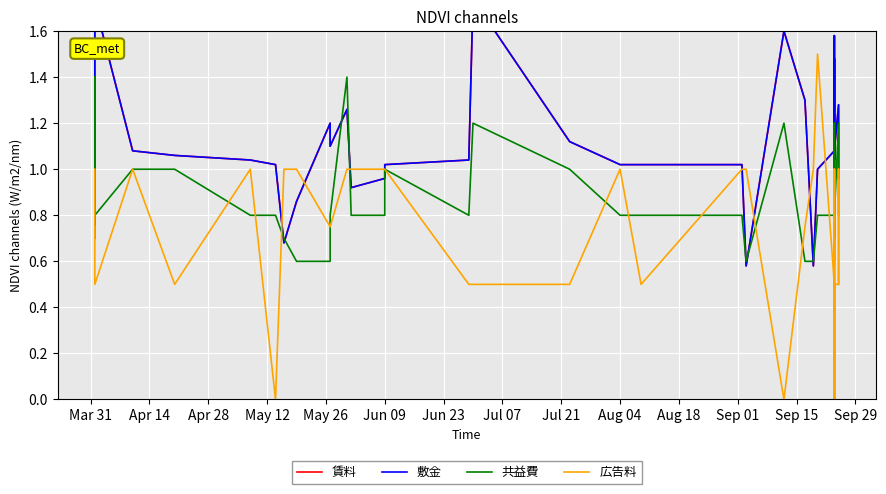

Is this an area chart (filled region under the line)?

No